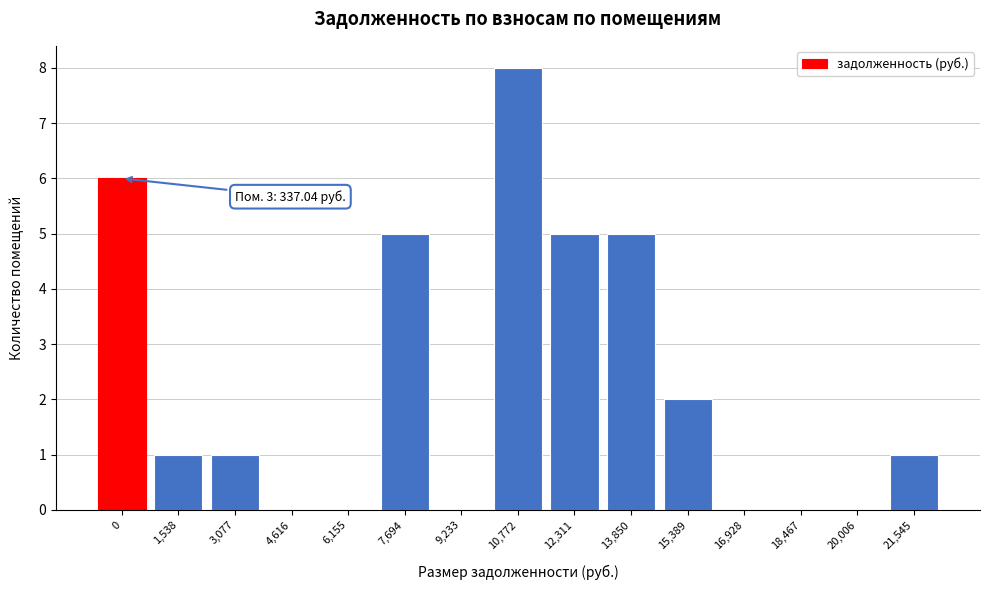

Reading left to right, transcribe all the data shown in this chart.

0=6	1,538=1	3,077=1	4,616=0	6,155=0	7,694=5	9,233=0	10,772=8	12,311=5	13,850=5	15,389=2	16,928=0	18,467=0	20,006=0	21,545=1